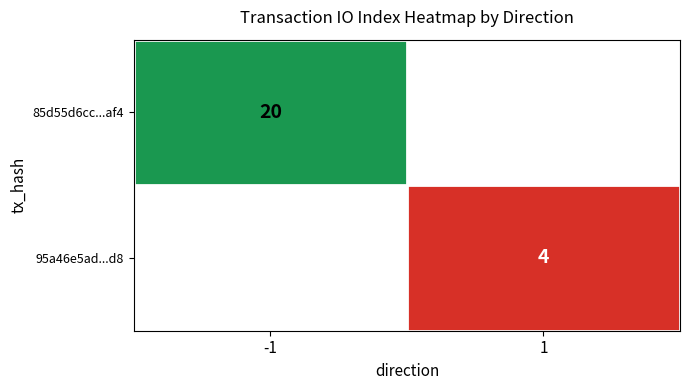

Is it true that 85d55d6cc...af4 equals 28 at -1?

False